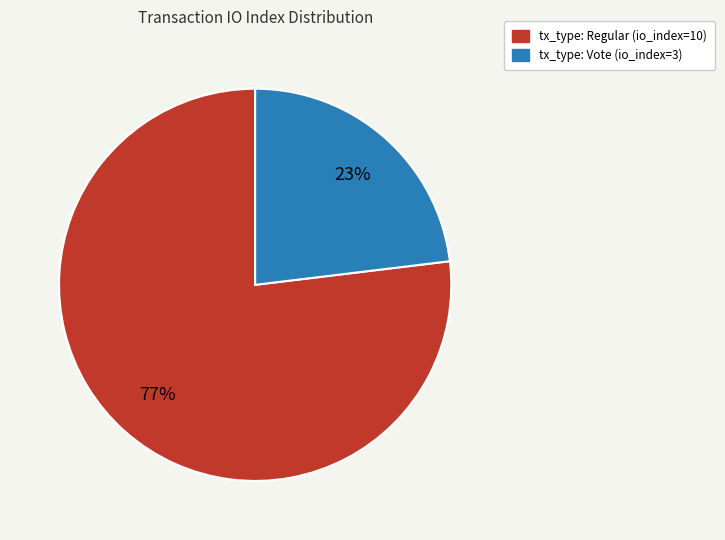

Approximately how many times larger is the value at tx_type: Regular (io_index=10) compared to tx_type: Vote (io_index=3)?

3.3